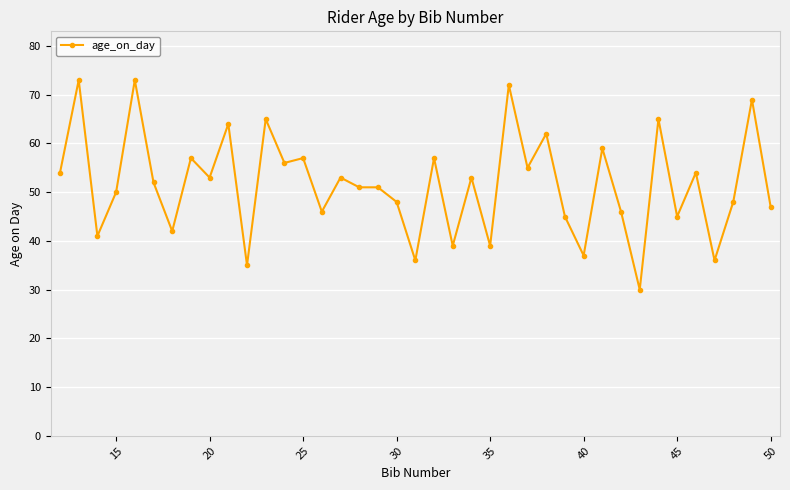

What is the value of the 8th point from the left?

57